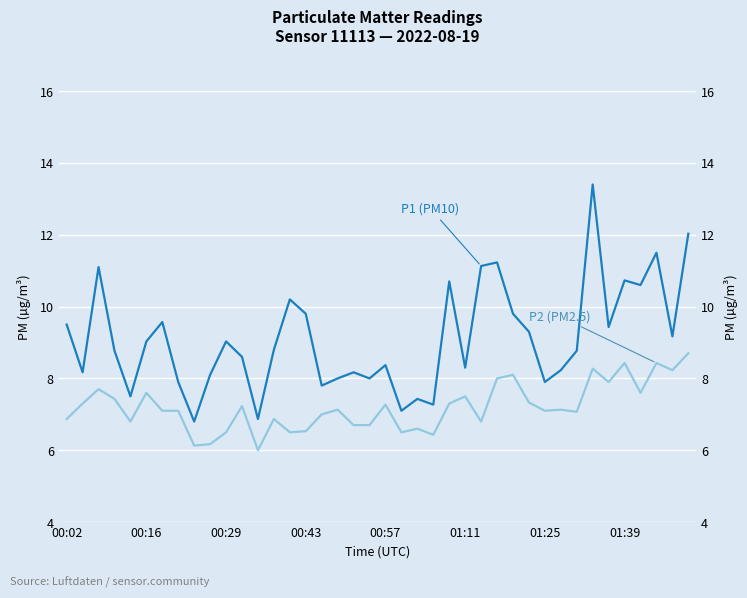

List the series in order of their peak value, lowest first.

P2 (PM2.5), P1 (PM10)